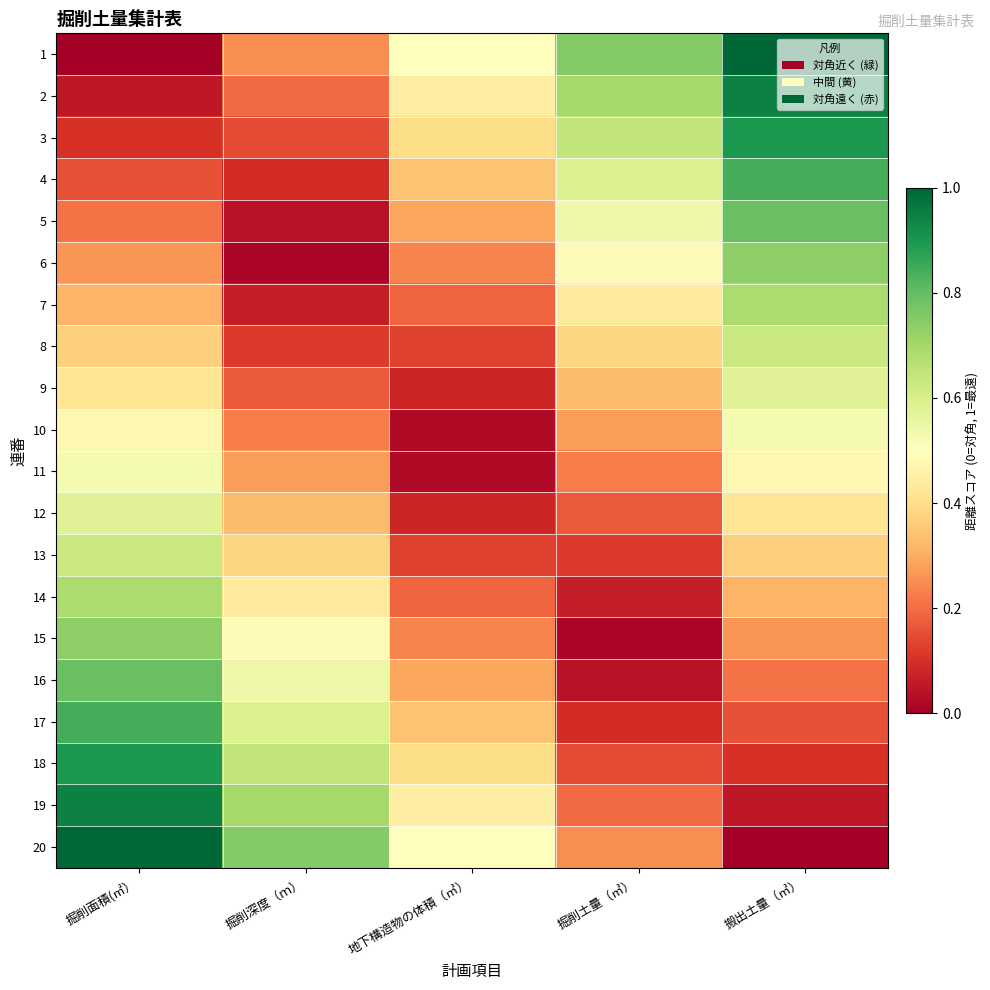

At how many categories does at least one series exceed 0?

5